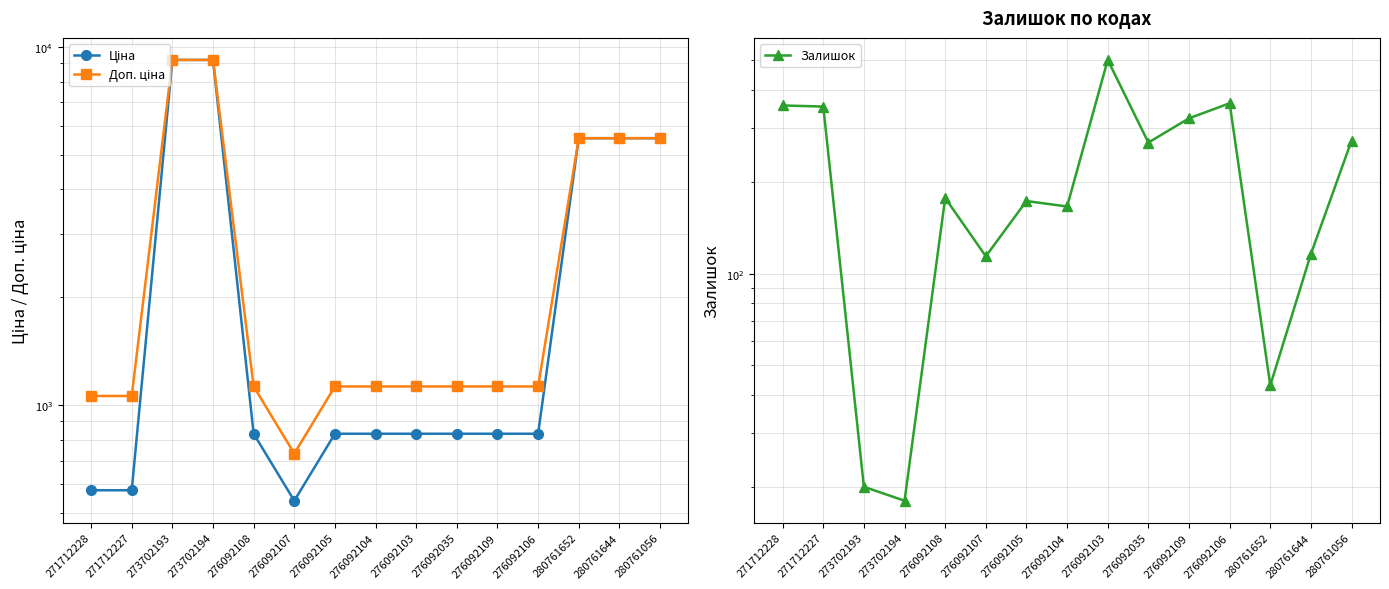

Which category has the lowest value in the Ціна series?

276092107